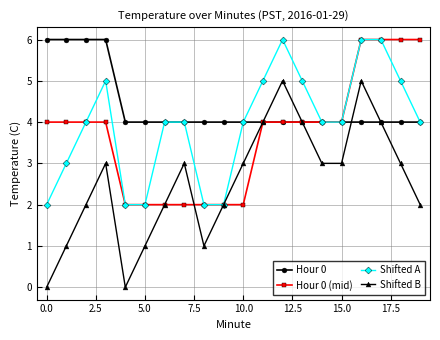

Which series has the largest total across all categories?

Hour 0